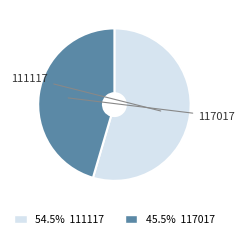

To the nearest percent, what is the combined percentage of 117017 and 111117?

100%